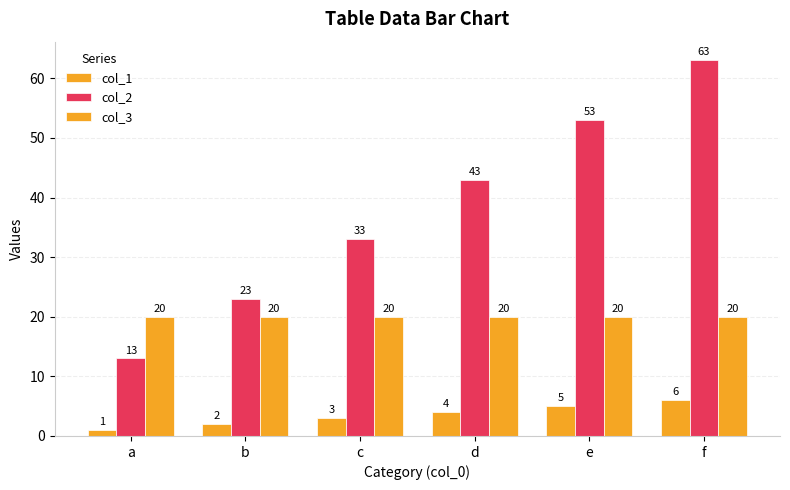

What is the difference between the maximum and minimum values in the col_2 series?

50